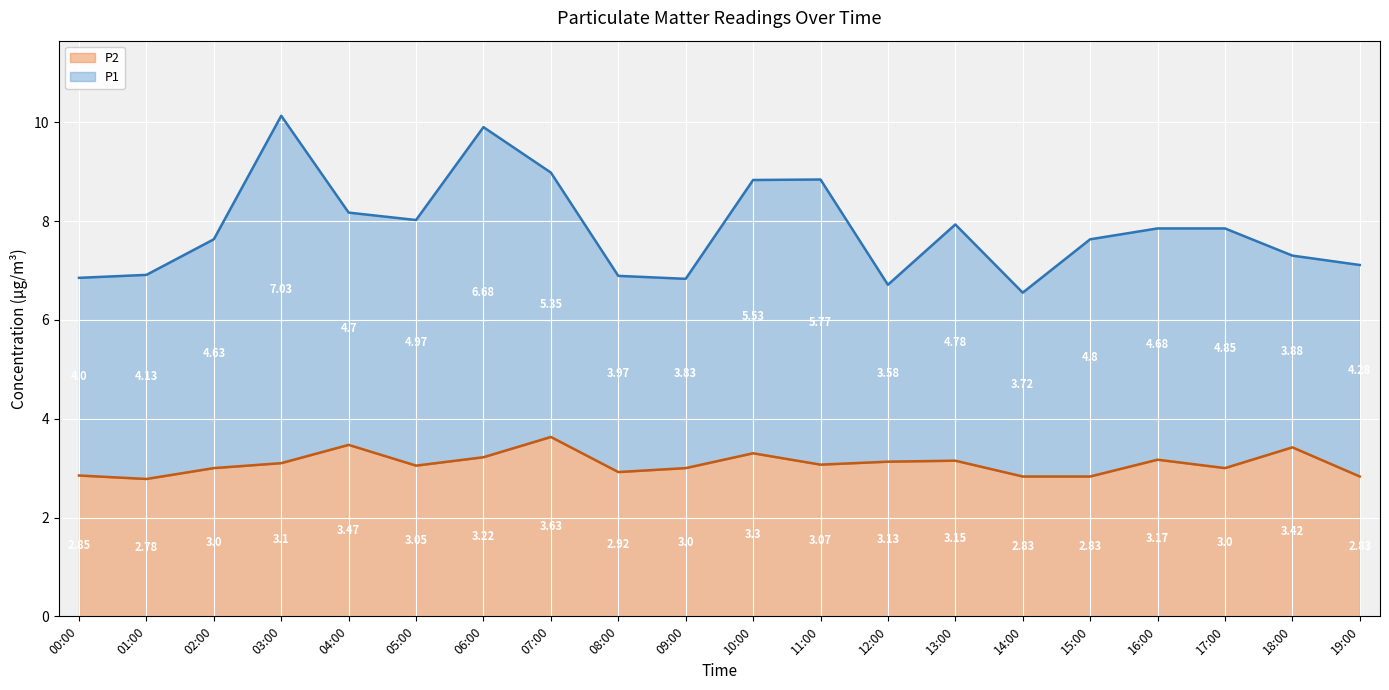

What is the difference between the second highest and minimum values?

0.7